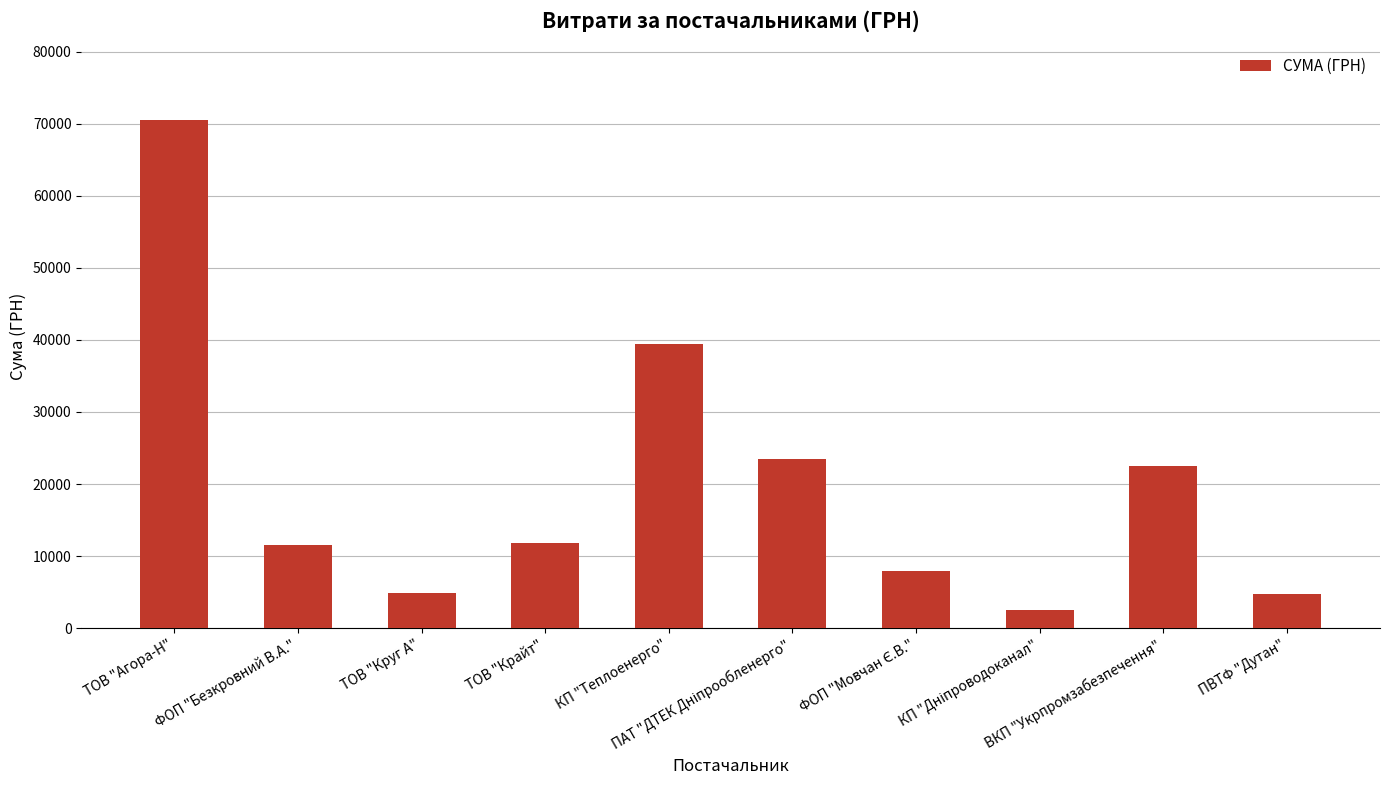

True or false: the data shows 4853.2 at ТОВ "Круг А".

True